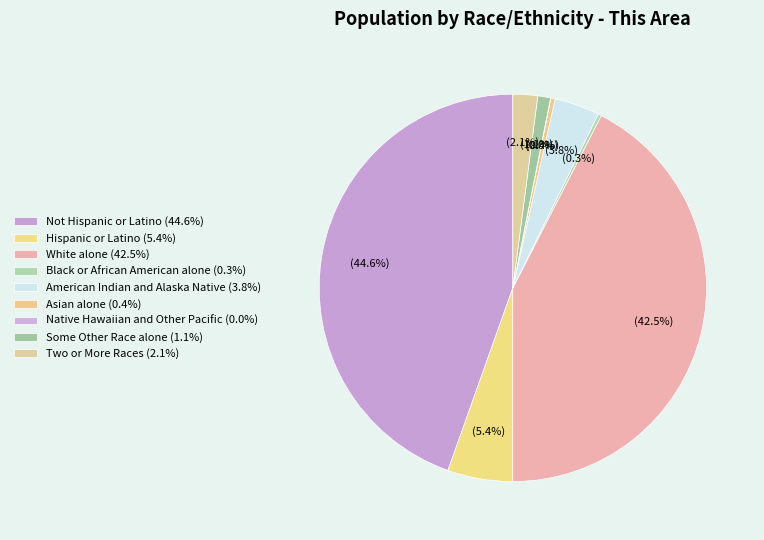

Which category has the biggest portion of the pie?

Not Hispanic or Latino